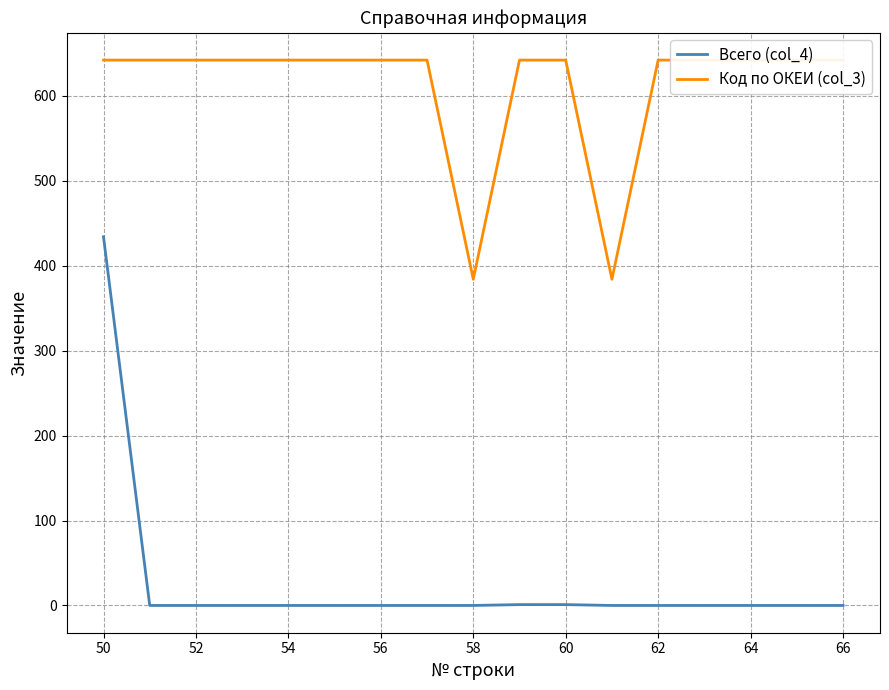

What is the highest value of the Всего (col_4) series?

434